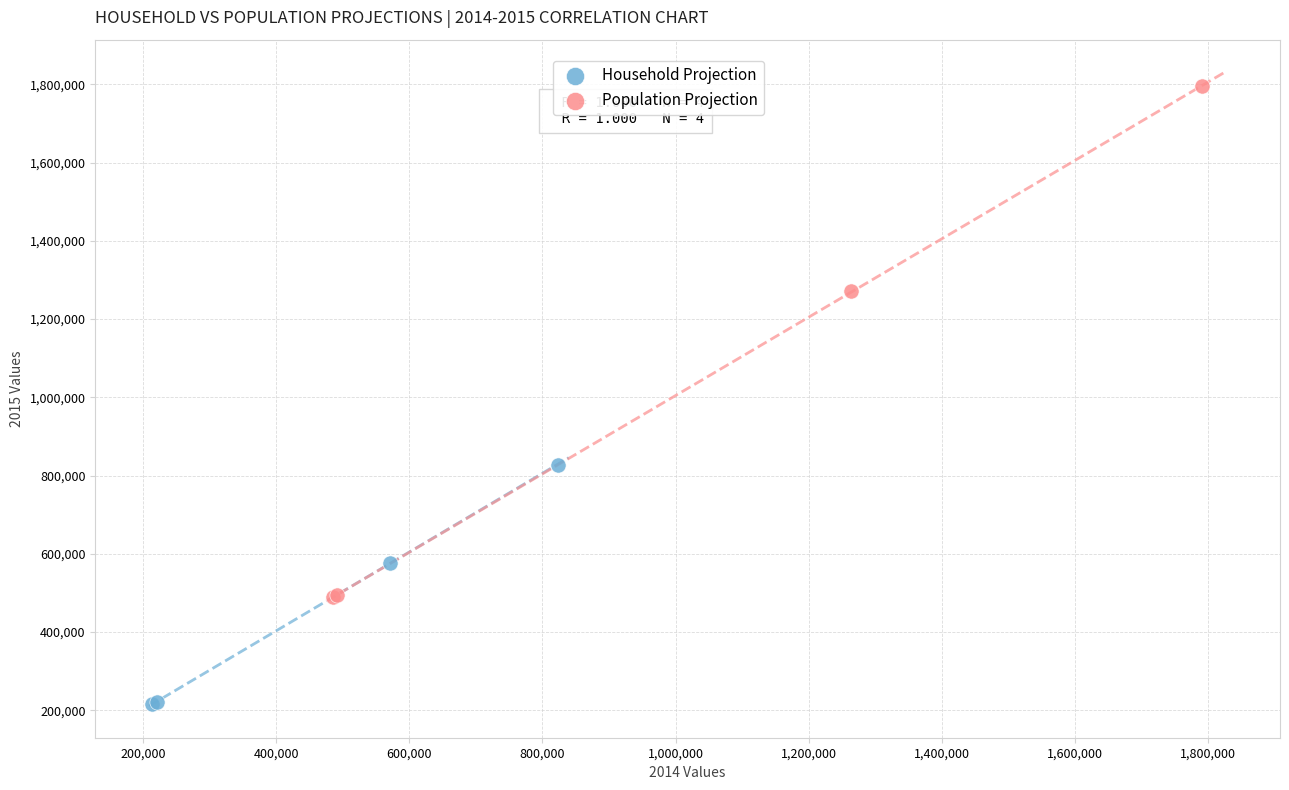

Which series reaches the minimum Y coordinate?

Household Projection